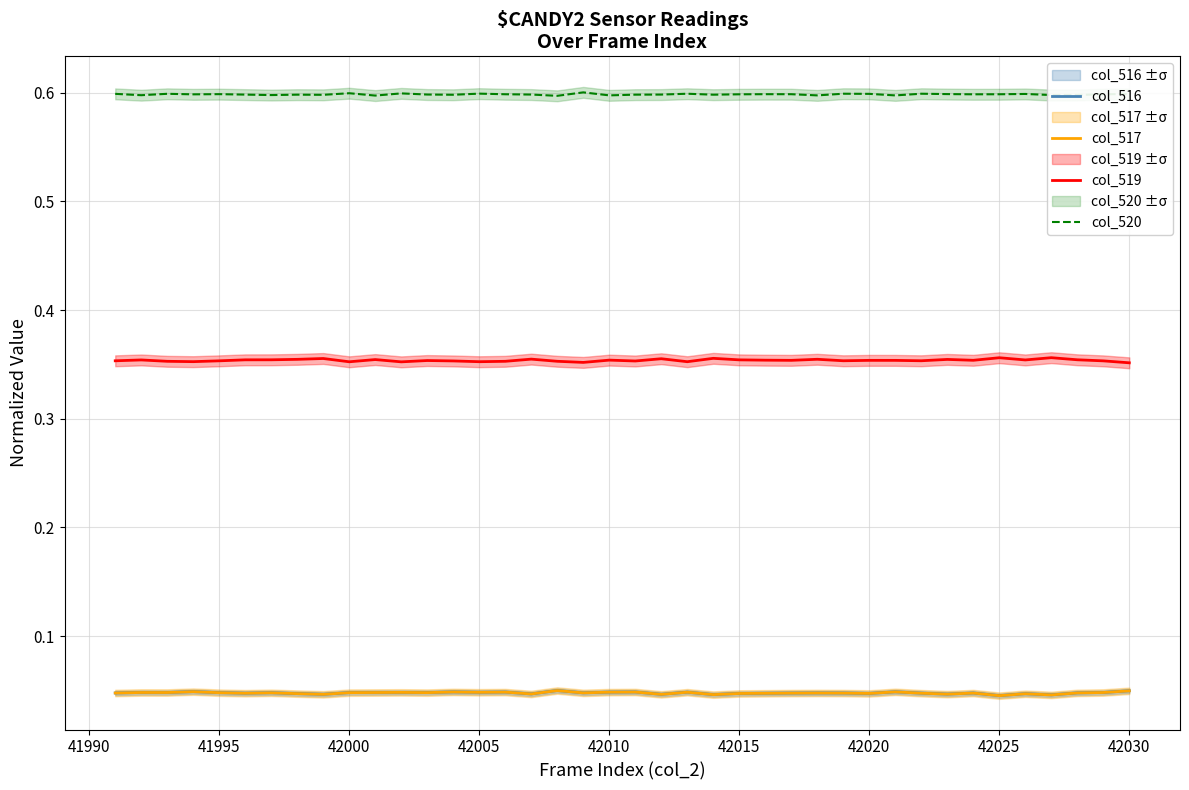

Reading left to right, extract all data points from this chart.

col_516: 0.0	0.0	0.0	0.0	0.0	0.0	0.0	0.0	0.0	0.0	0.0	0.0	0.0	0.0	0.0	0.0	0.0	0.0	0.0	0.0	0.0	0.0	0.0	0.0	0.0	0.0	0.0	0.0	0.0	0.0	0.0	0.0	0.0	0.0	0.0	0.0	0.0	0.0	0.0	0.0
col_517: 0.0	0.0	0.0	0.0	0.0	0.0	0.0	0.0	0.0	0.0	0.0	0.0	0.0	0.0	0.0	0.0	0.0	0.0	0.0	0.0	0.0	0.0	0.0	0.0	0.0	0.0	0.0	0.0	0.0	0.0	0.0	0.0	0.0	0.0	0.0	0.0	0.0	0.0	0.0	0.0
col_519: 0.4	0.4	0.4	0.4	0.4	0.4	0.4	0.4	0.4	0.4	0.4	0.4	0.4	0.4	0.4	0.4	0.4	0.4	0.4	0.4	0.4	0.4	0.4	0.4	0.4	0.4	0.4	0.4	0.4	0.4	0.4	0.4	0.4	0.4	0.4	0.4	0.4	0.4	0.4	0.4
col_520: 0.6	0.6	0.6	0.6	0.6	0.6	0.6	0.6	0.6	0.6	0.6	0.6	0.6	0.6	0.6	0.6	0.6	0.6	0.6	0.6	0.6	0.6	0.6	0.6	0.6	0.6	0.6	0.6	0.6	0.6	0.6	0.6	0.6	0.6	0.6	0.6	0.6	0.6	0.6	0.6